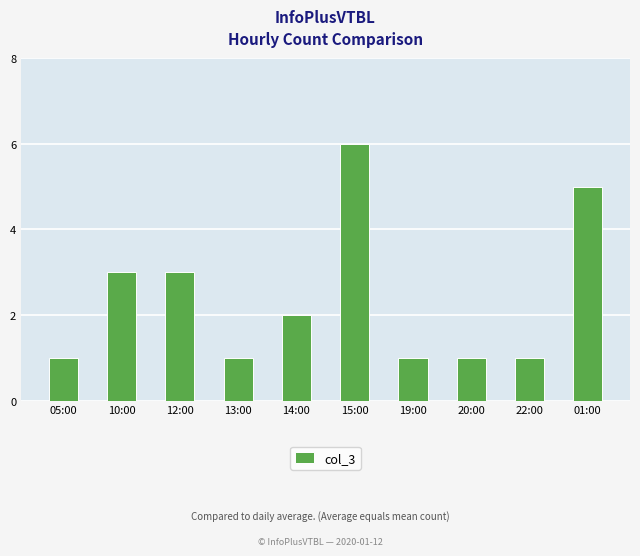

The value at 14:00 is 2. True or false?

True